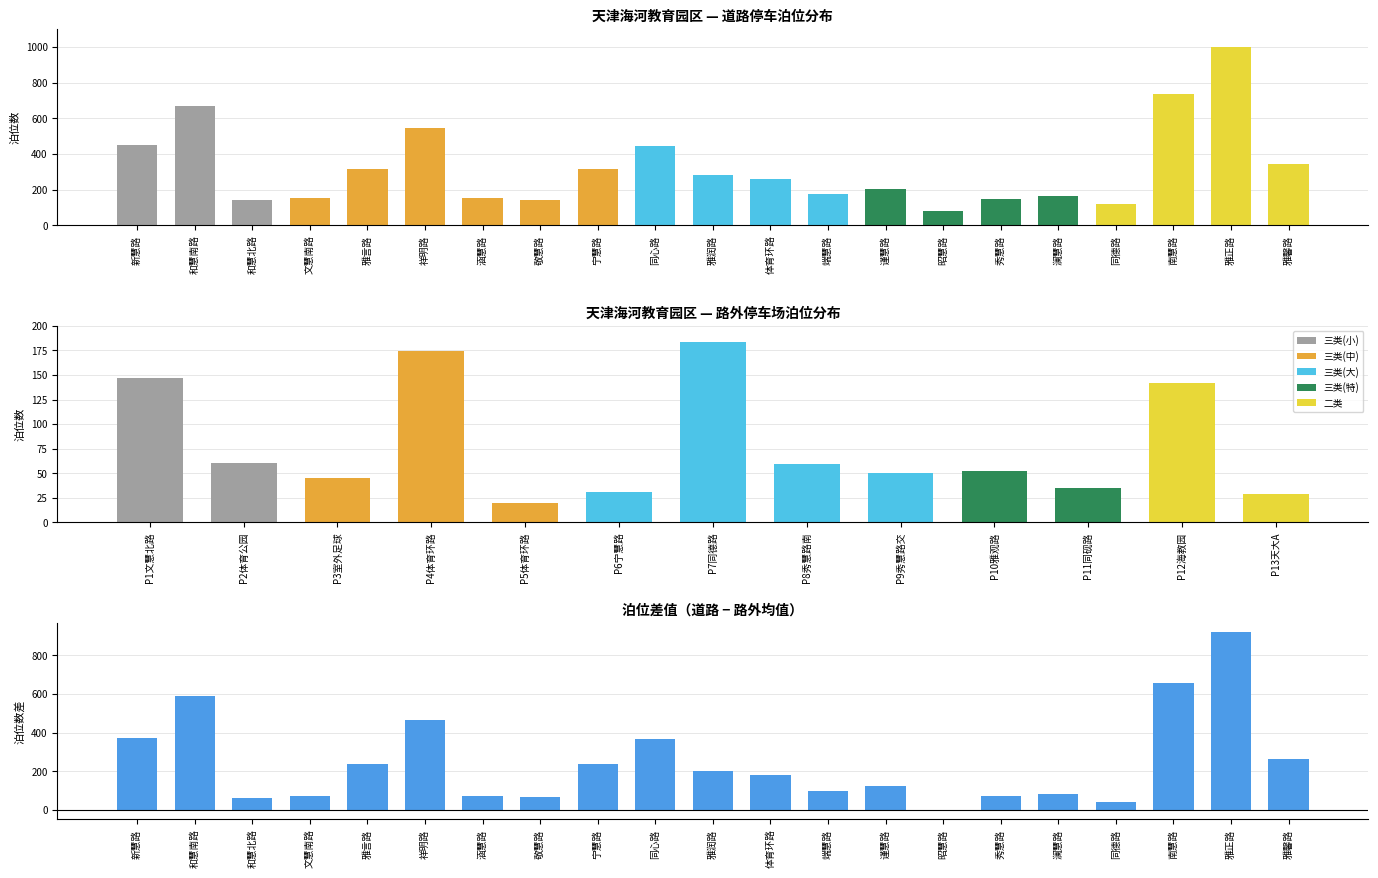

What is the value of the 16th bar from the left?

150